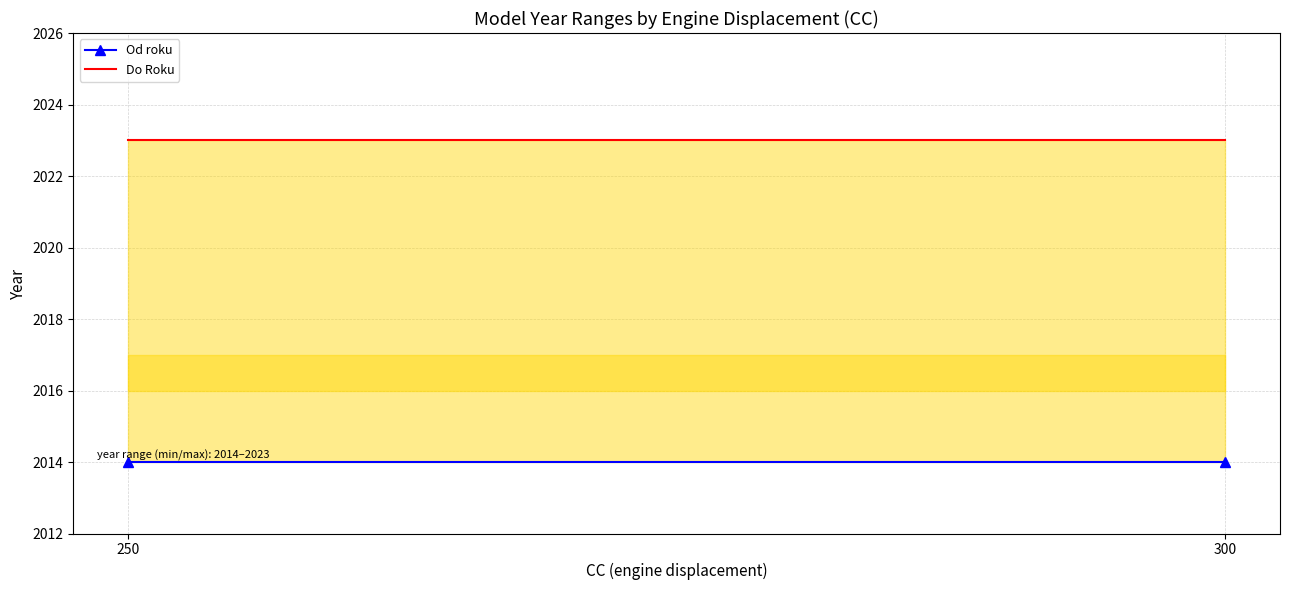

The value of Od roku at 250 is 1355. True or false?

False